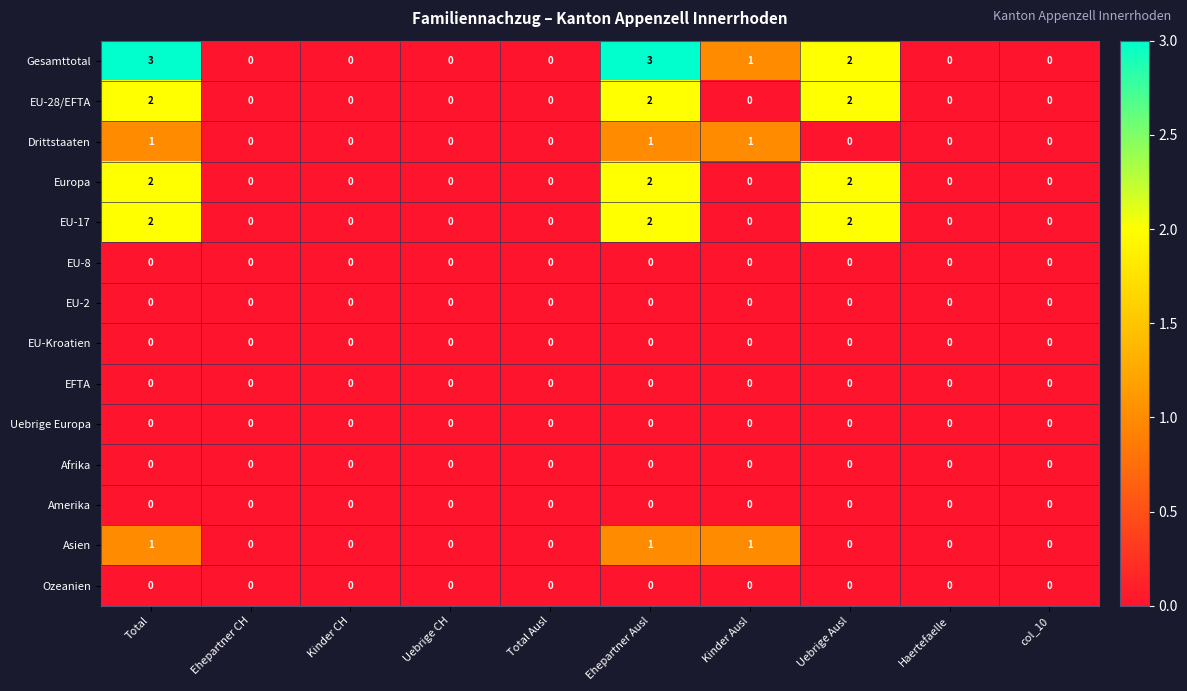

Count the Asien values in the range 0 to 1.

10